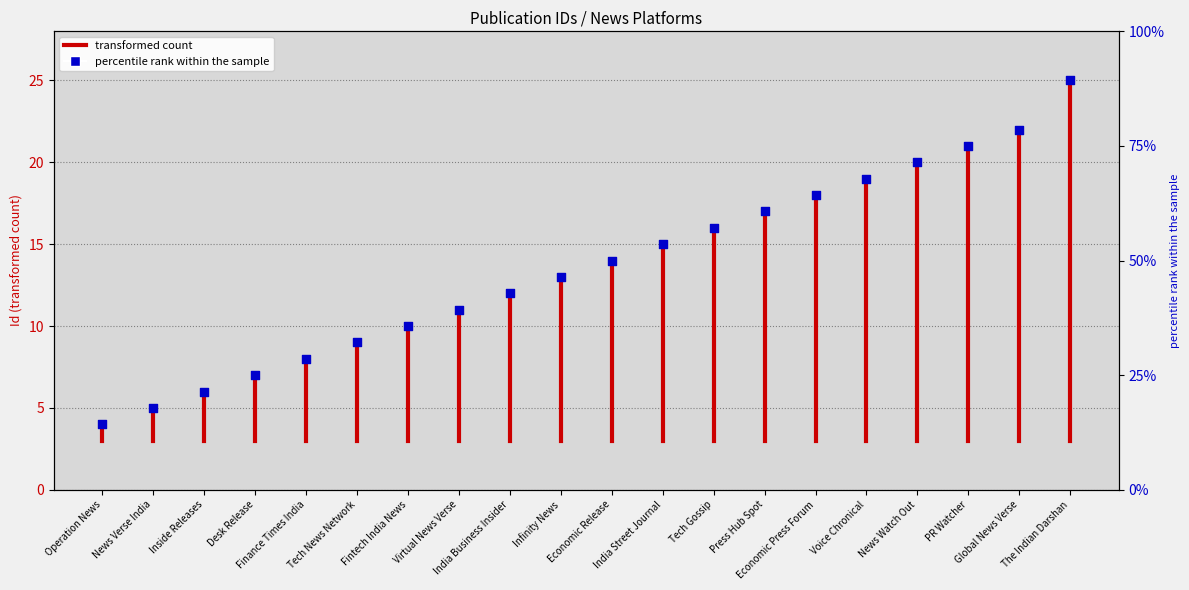

What is the ratio of the value at Tech News Network to the value at India Street Journal?

0.6